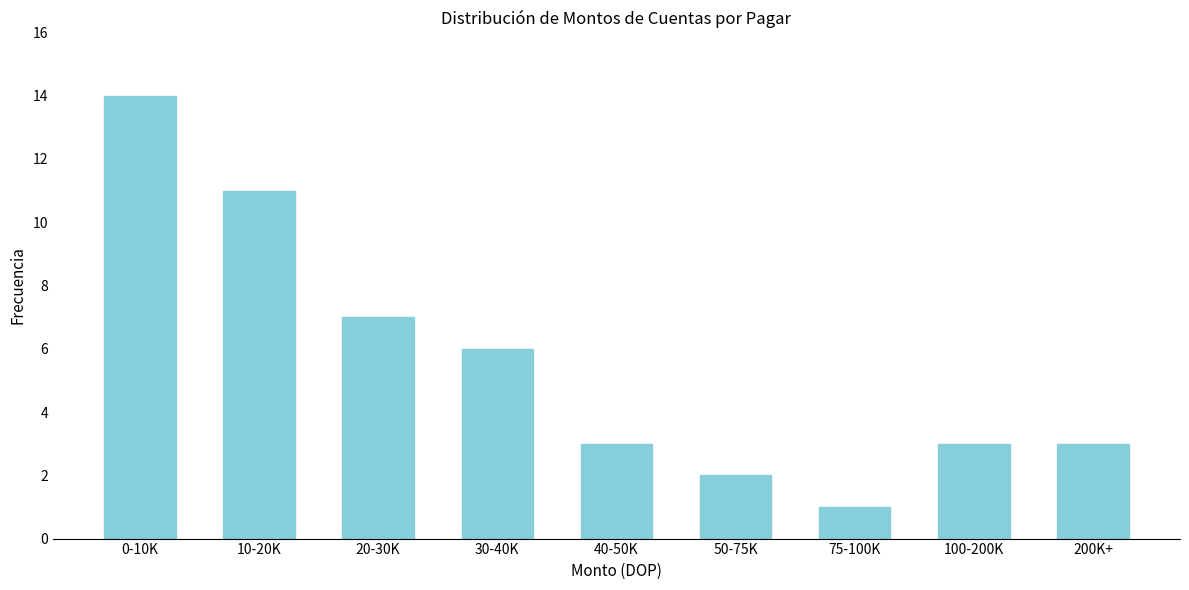

Reading left to right, transcribe all the data shown in this chart.

14	11	7	6	3	2	1	3	3